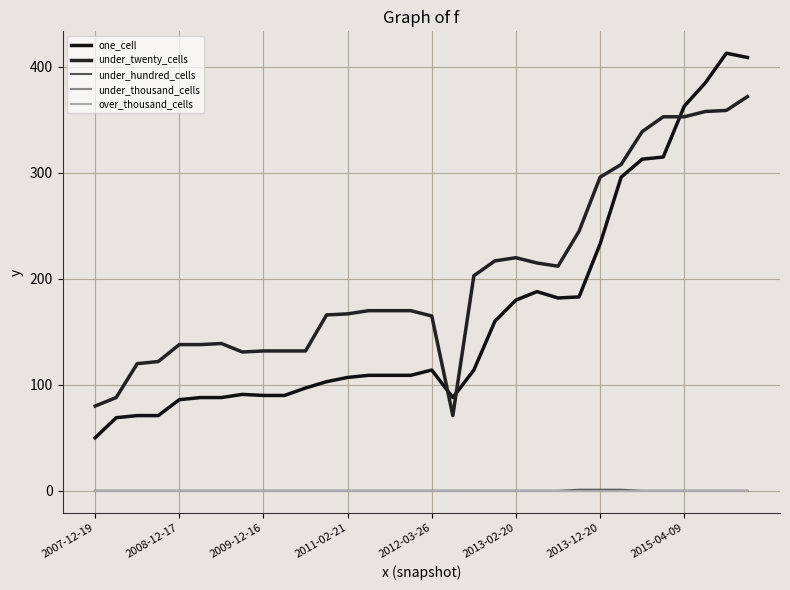

True or false: under_hundred_cells and over_thousand_cells cross at least once.

False